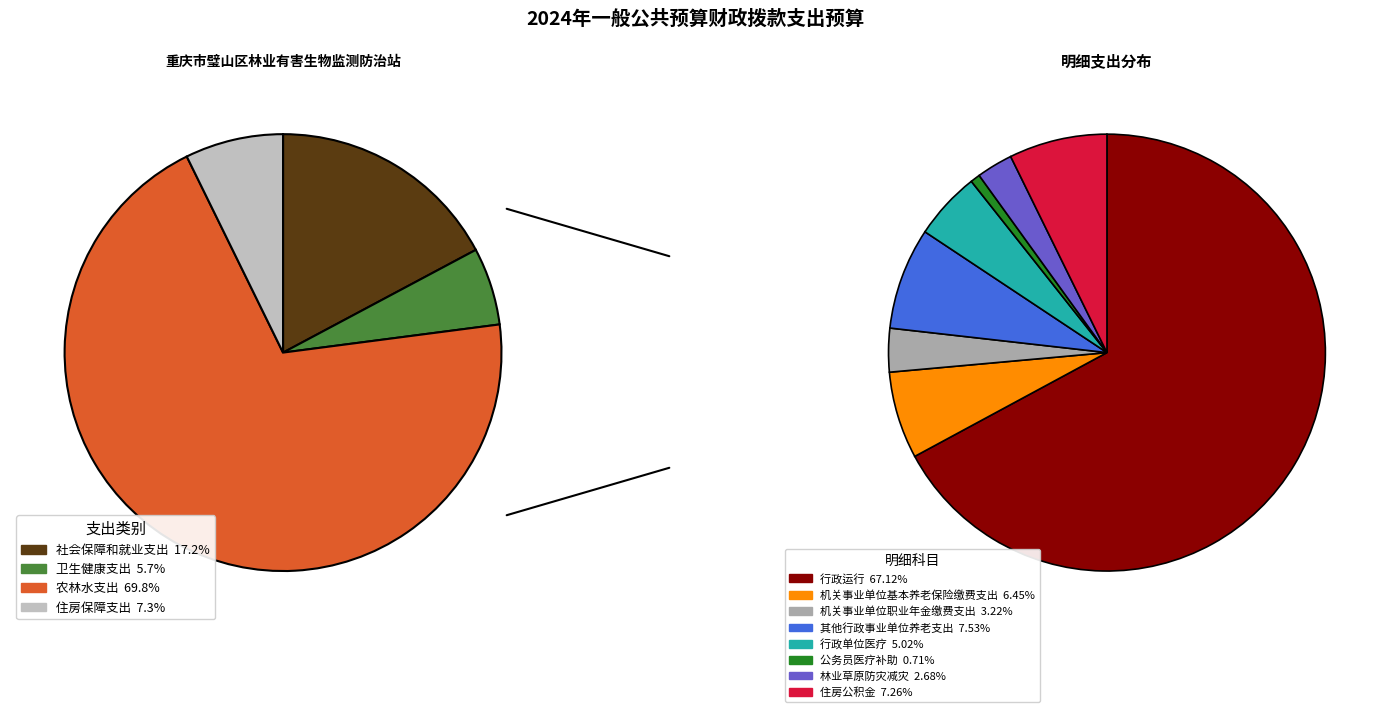

How many slices are in this pie chart?

4